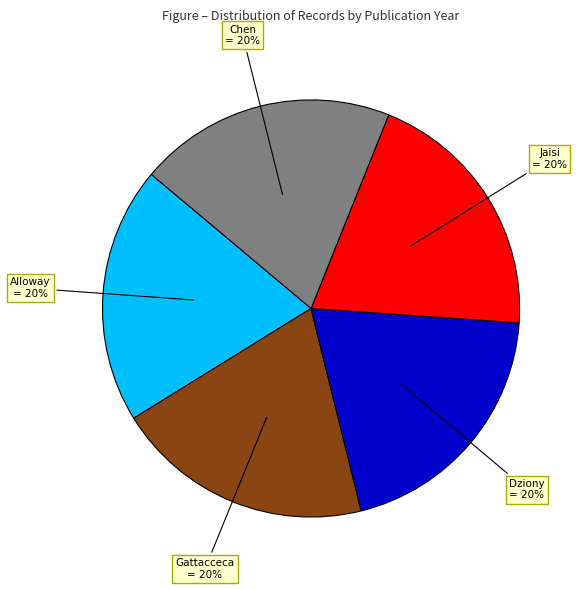

Does any single category account for the majority?

No